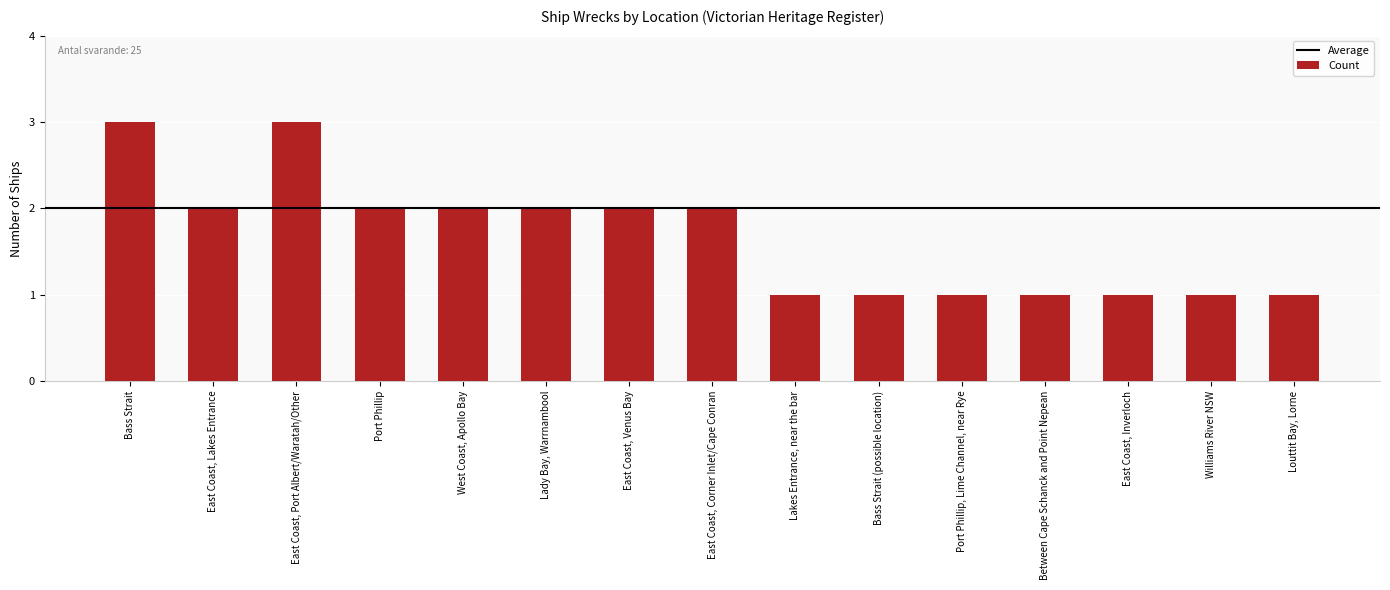

Reading right to left, transcribe all the data shown in this chart.

1	1	1	1	1	1	1	2	2	2	2	2	3	2	3